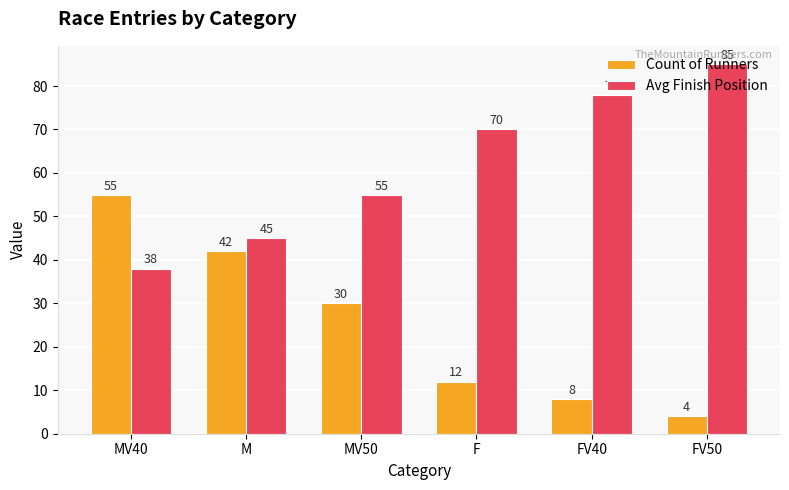

Count the number of categories in the chart.

6